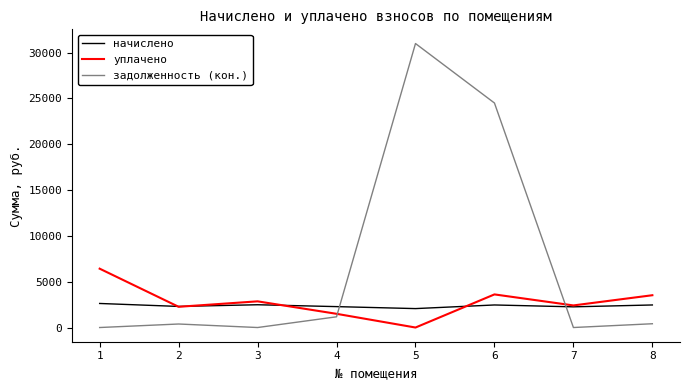

What is the maximum value for начислено?

2625.4